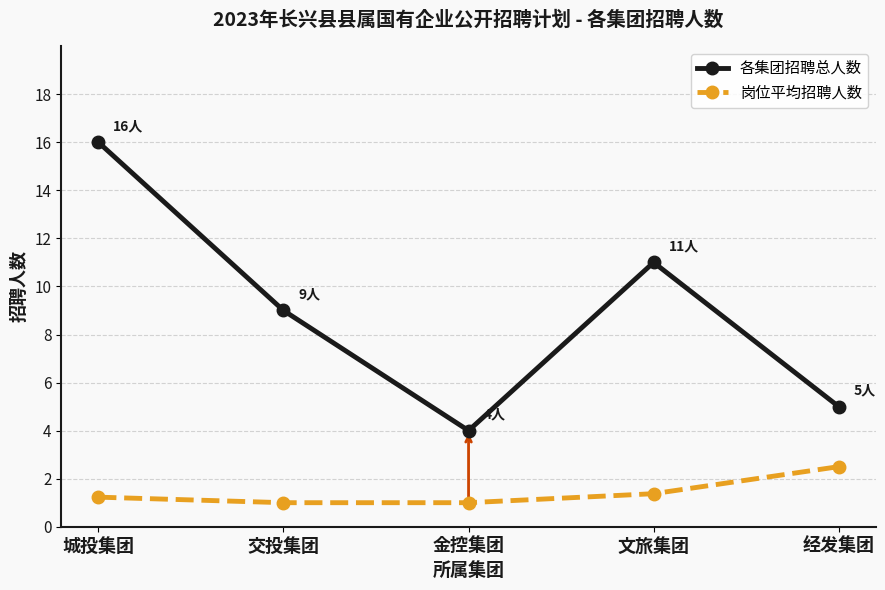

True or false: 岗位平均招聘人数 and 各集团招聘总人数 cross at least once.

False